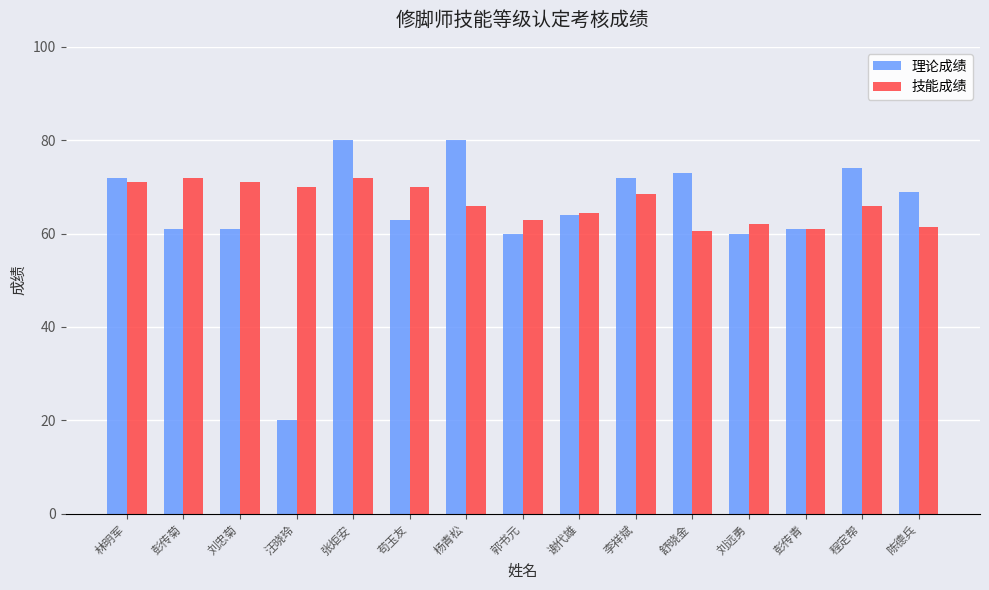

The value of 理论成绩 at 程定帮 is 74.0. True or false?

True